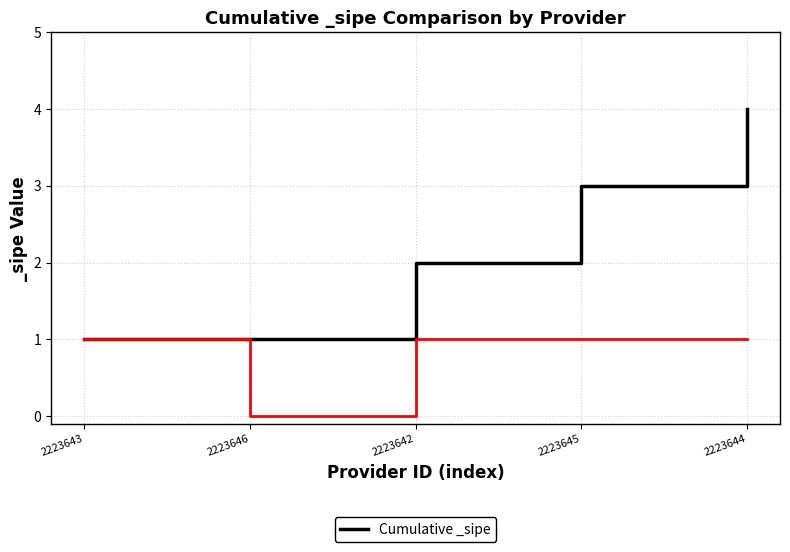

Reading left to right, transcribe all the data shown in this chart.

2223643=1	2223646=1	2223642=2	2223645=3	2223644=4